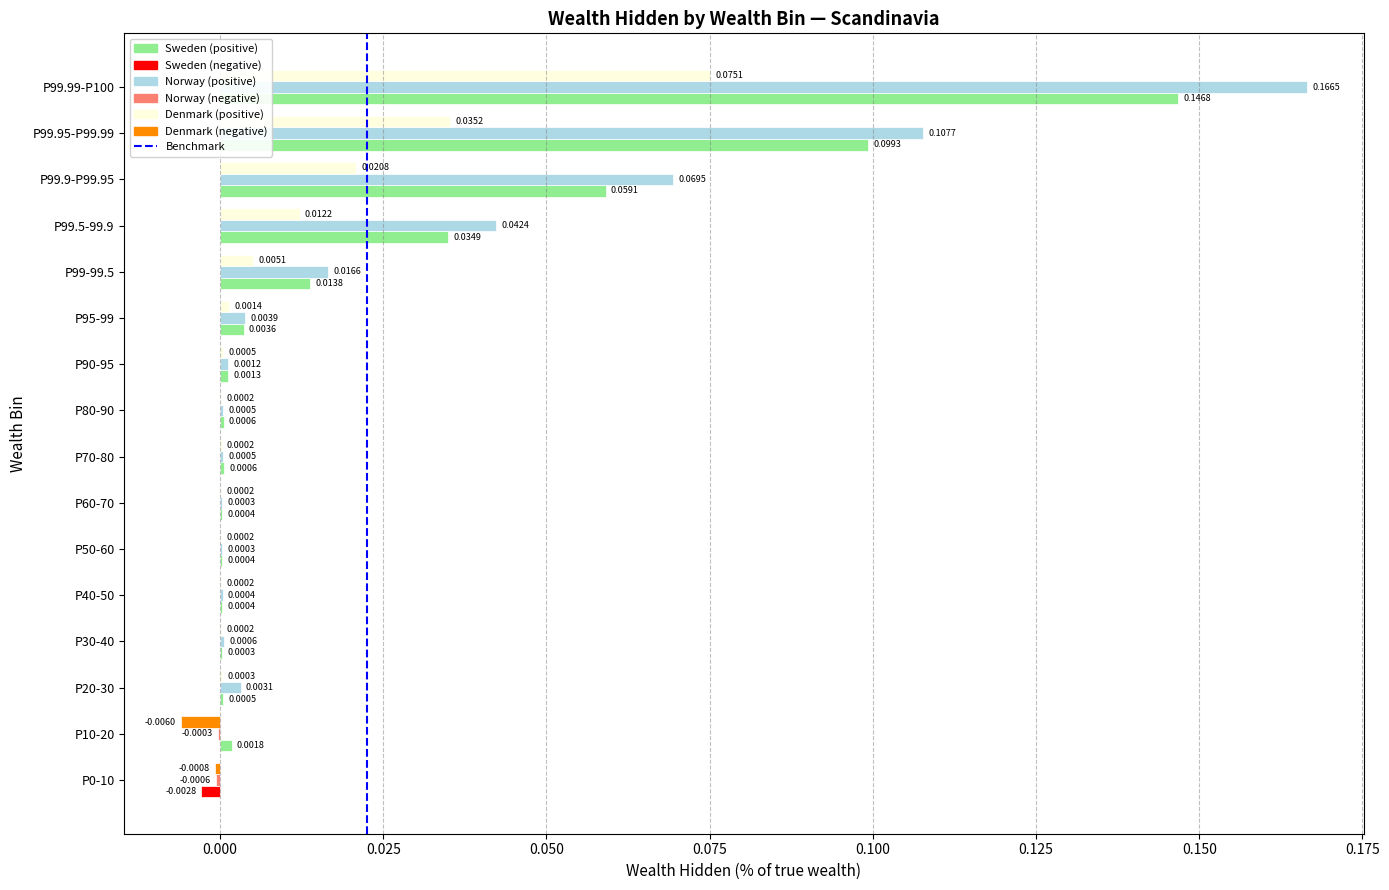

At which category is the sum across all series the highest?

P99.99-P100